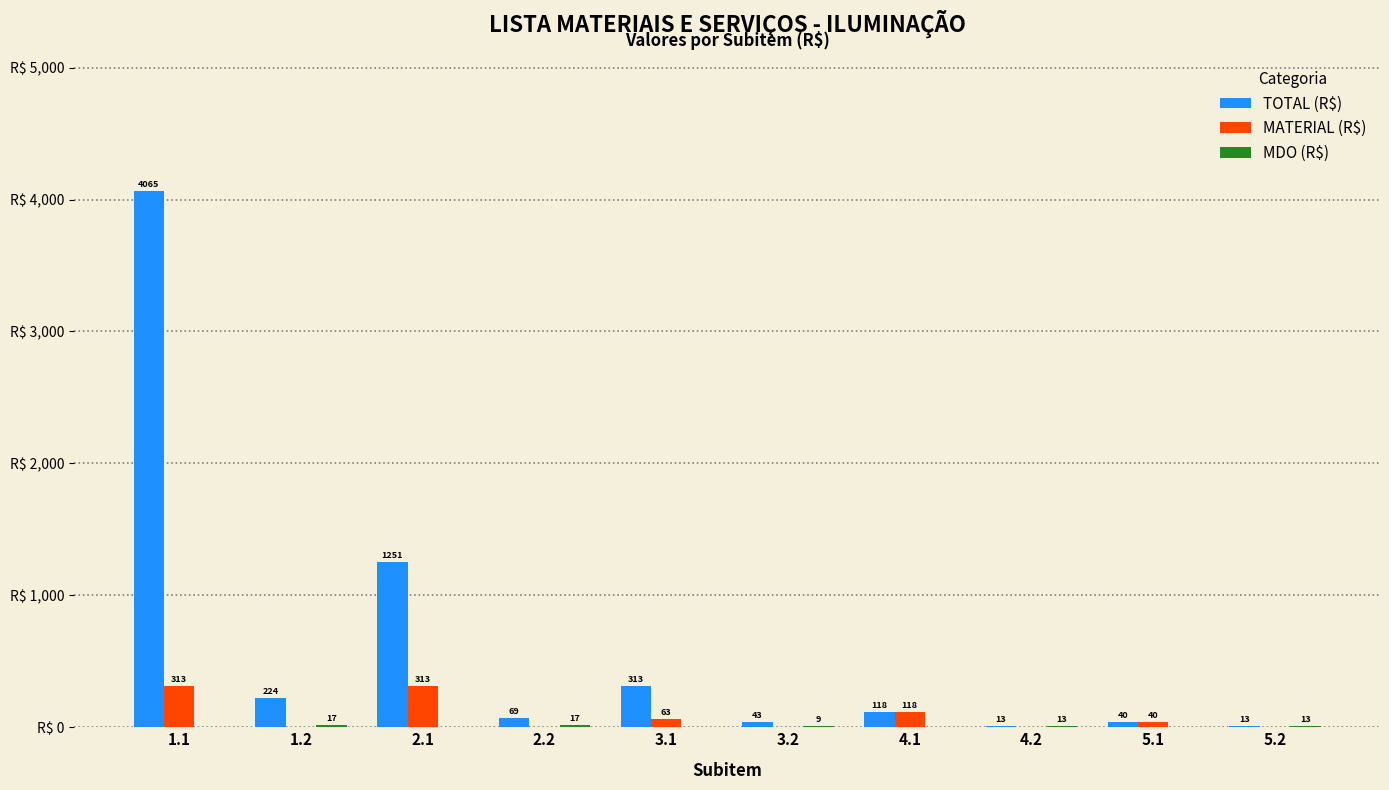

Between 2.1 and 5.2, which series saw the biggest shift?

TOTAL (R$)